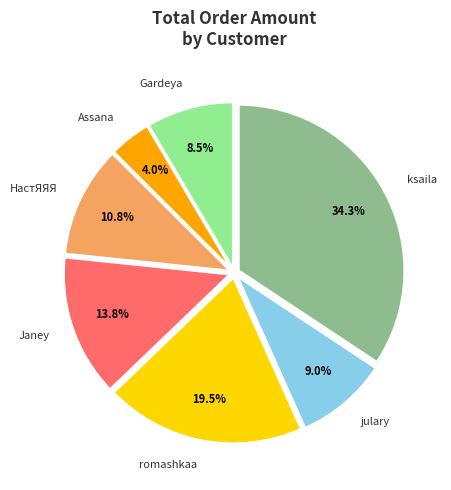

To the nearest percent, what is the difference between the largest and smallest slice percentages?

30%